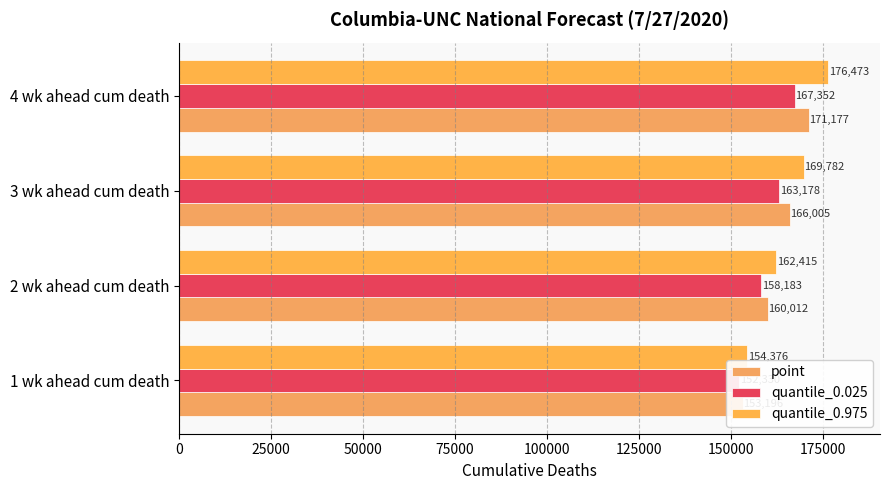

What is the difference between the maximum and minimum values in the quantile_0.025 series?

15022